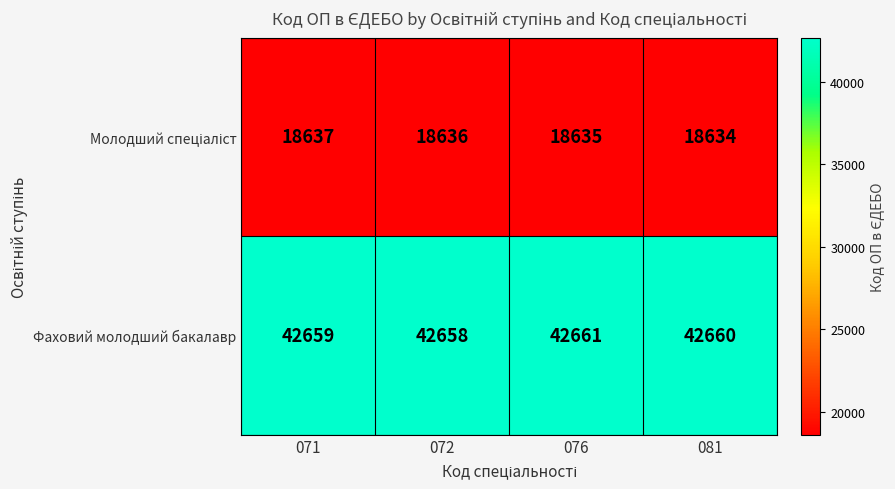

What is the sum of all Фаховий молодший бакалавр values?

170638